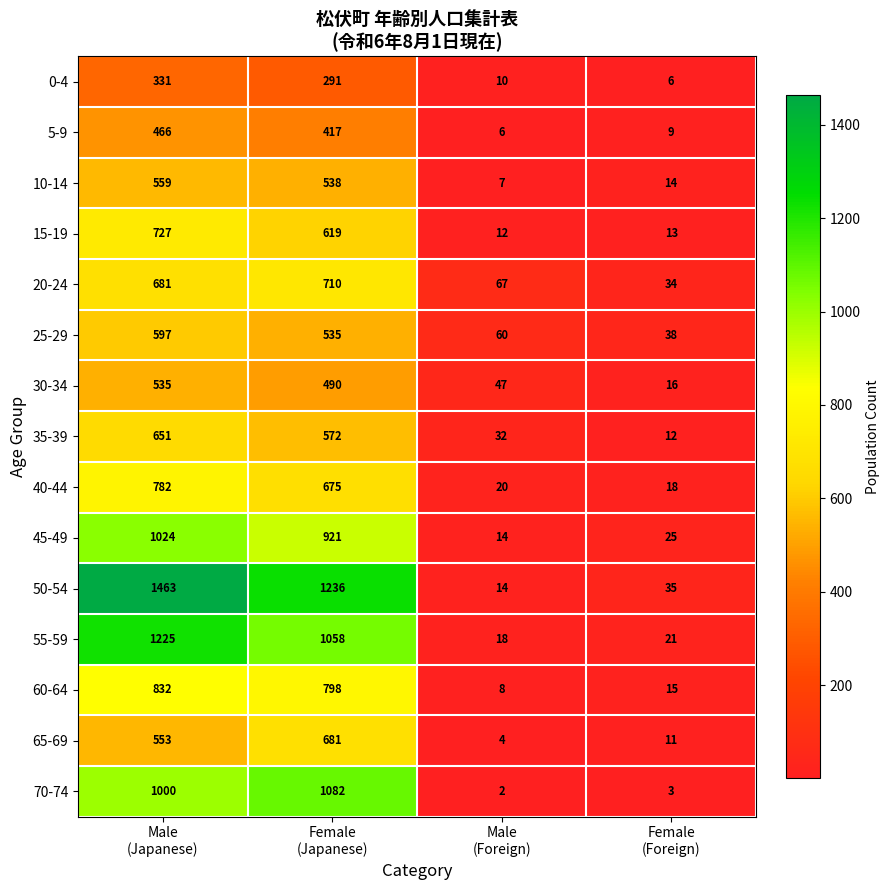

Between Male
(Japanese) and Female
(Foreign), which series saw the biggest shift?

50-54